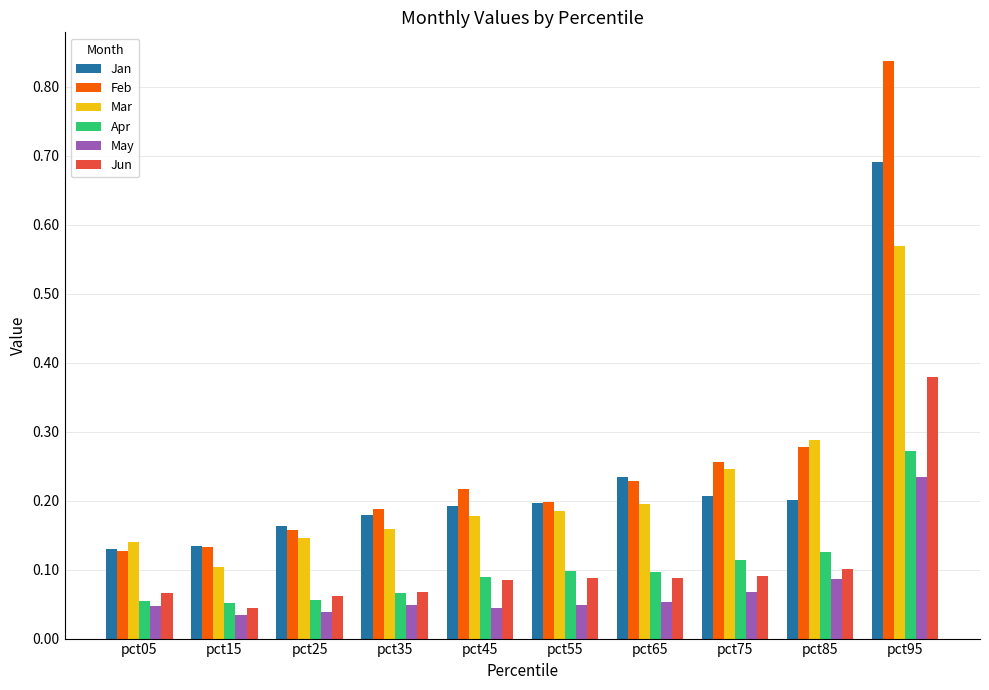

Between pct25 and pct95, which series saw the biggest shift?

Feb